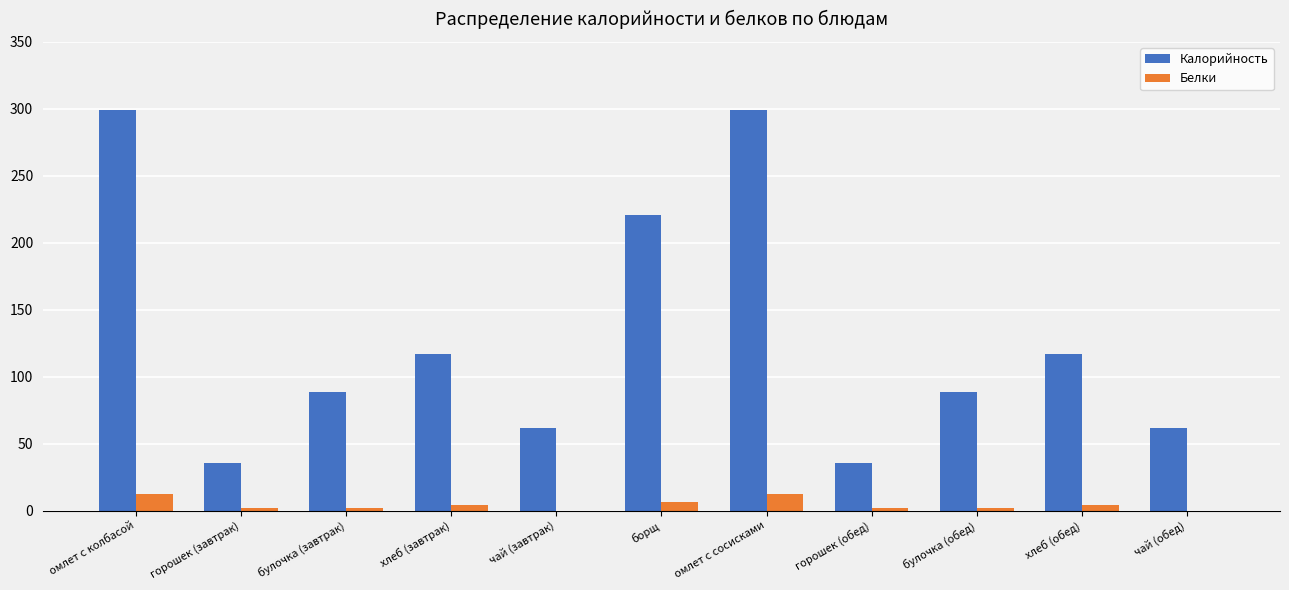

Between булочка (обед) and чай (обед), which series saw the biggest shift?

Калорийность